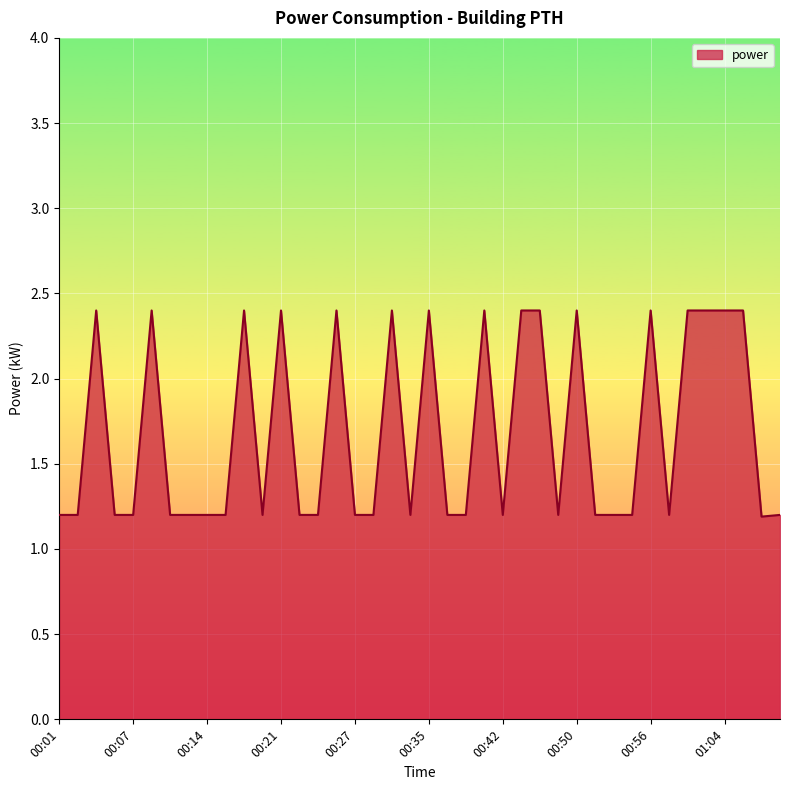

What is the maximum value shown in the chart?

2.4